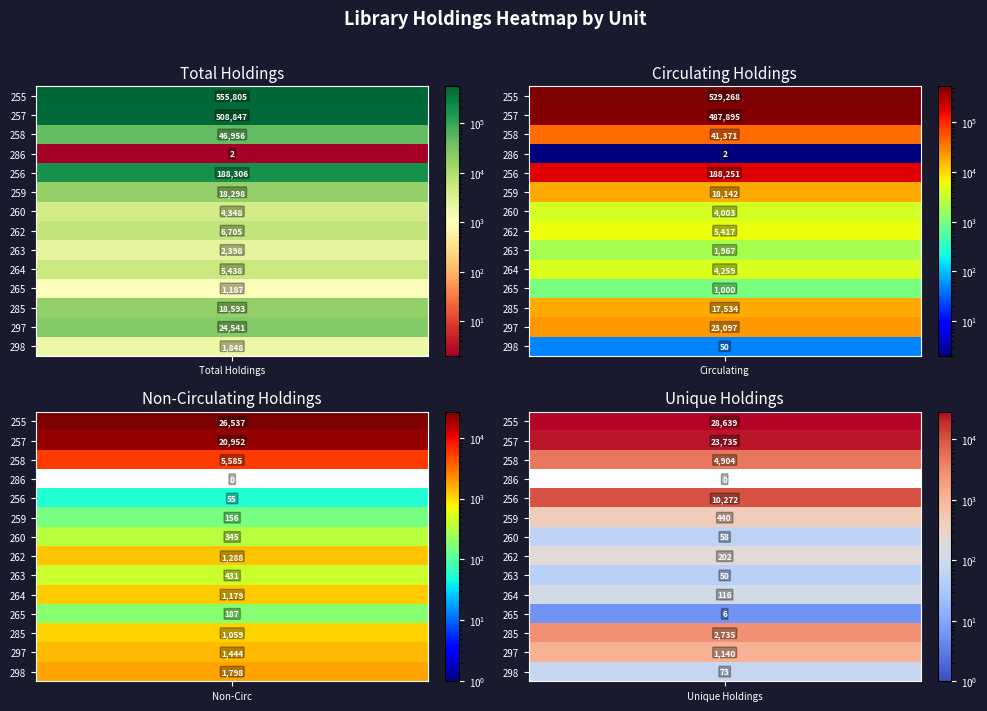

What is the average value of the 285 series?

9980